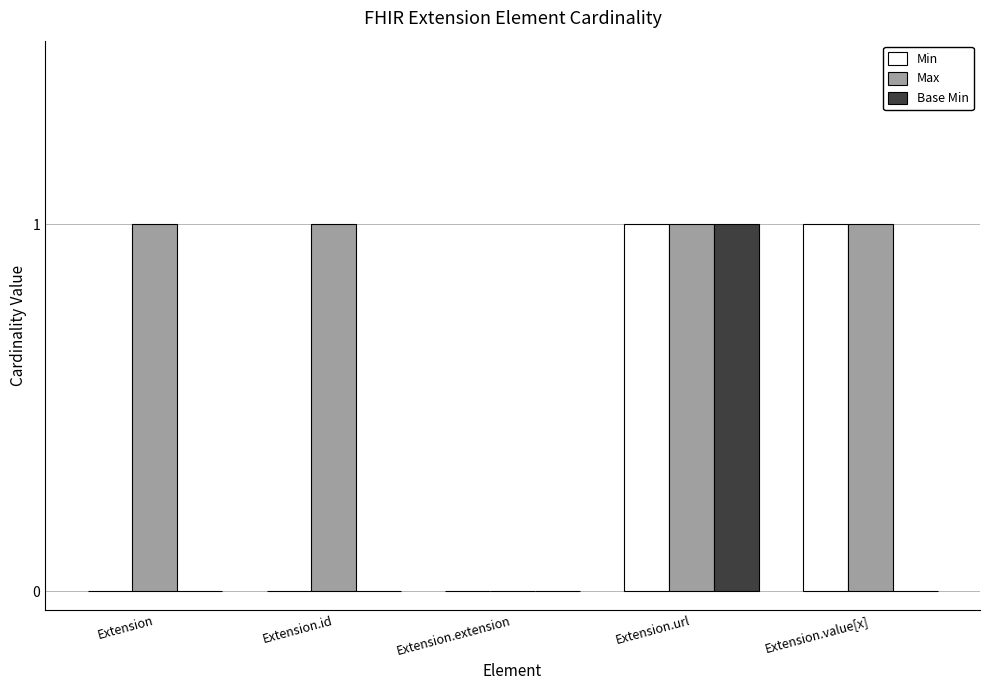

Which series changed the most between Extension and Extension.extension?

Max